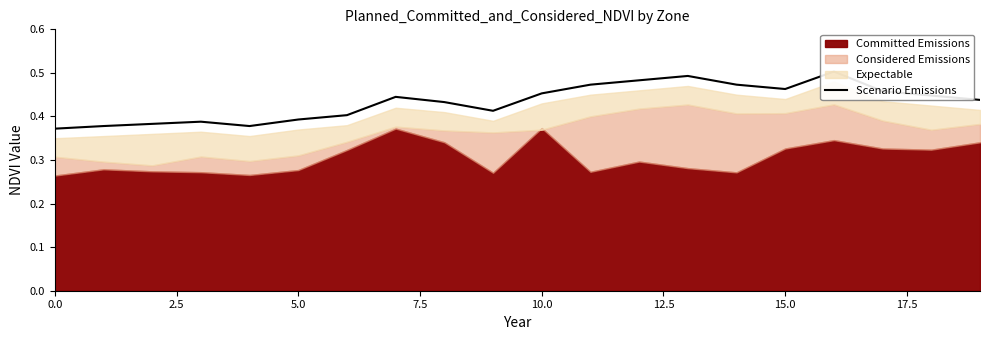

What is the label of the 10th point from the right?

10